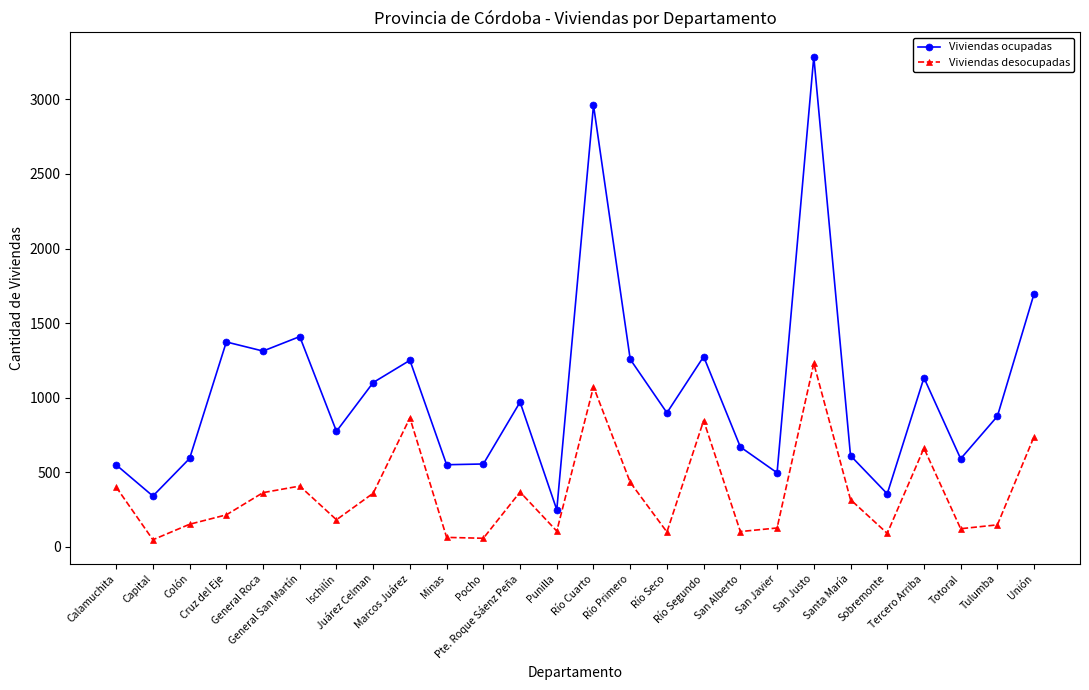

In Viviendas ocupadas, how many points are lower than both neighbors (excluding endpoints)?

9